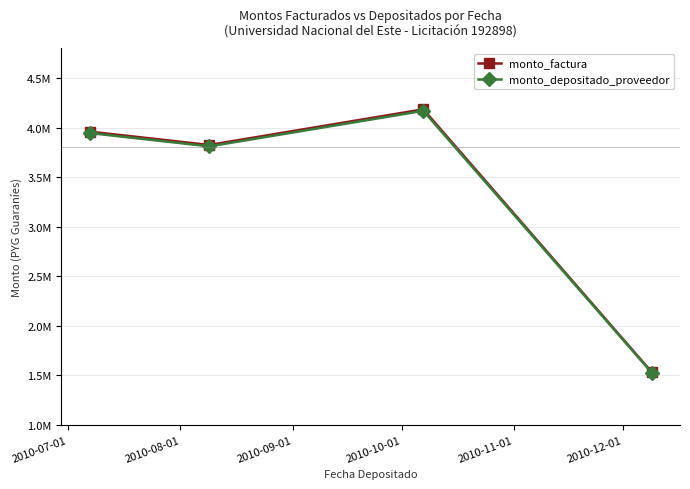

Reading left to right, transcribe all the data shown in this chart.

monto_factura: 3960000	3825000	4185000	1530000
monto_depositado_proveedor: 3945600	3811091	4169782	1524436